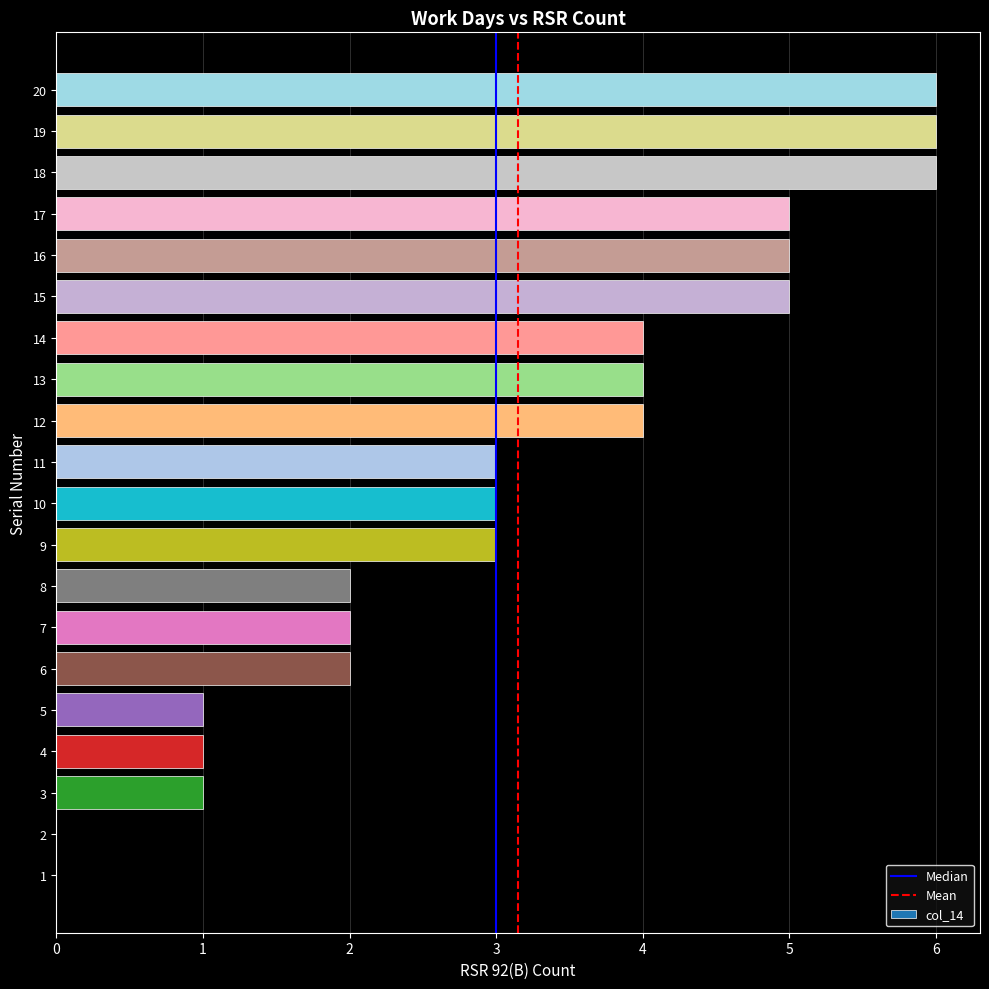

Reading bottom to top, transcribe all the data shown in this chart.

1=0	2=0	3=1	4=1	5=1	6=2	7=2	8=2	9=3	10=3	11=3	12=4	13=4	14=4	15=5	16=5	17=5	18=6	19=6	20=6